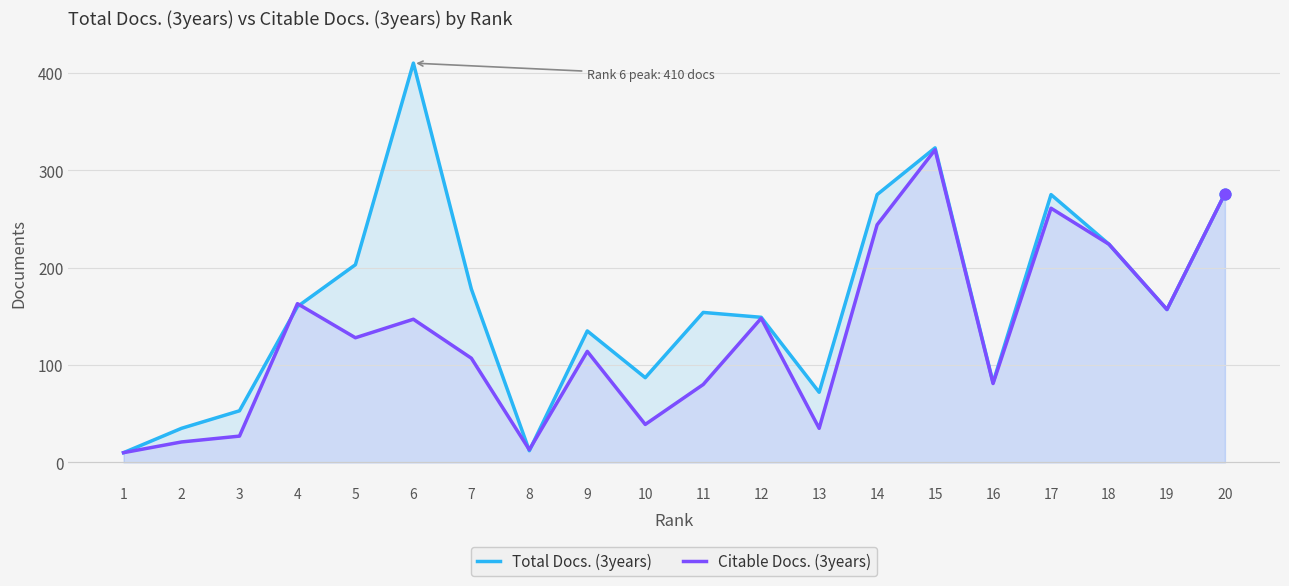

At how many categories does at least one series exceed 320?

2